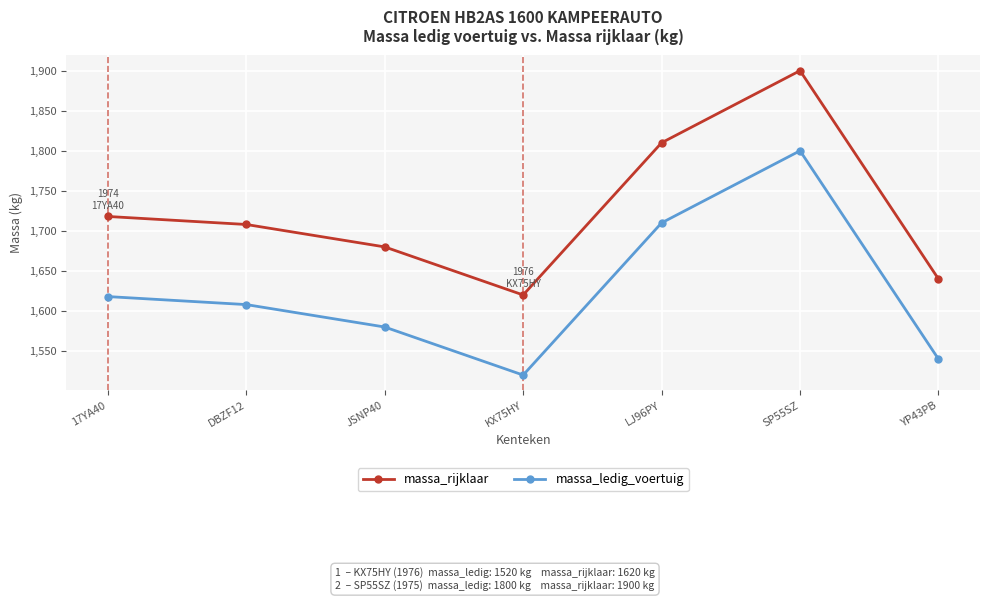

Reading left to right, list all the values displayed in this chart.

massa_rijklaar: 17YA40=1718	DBZF12=1708	JSNP40=1680	KX75HY=1620	LJ96PY=1810	SP55SZ=1900	YP43PB=1640
massa_ledig_voertuig: 17YA40=1618	DBZF12=1608	JSNP40=1580	KX75HY=1520	LJ96PY=1710	SP55SZ=1800	YP43PB=1540